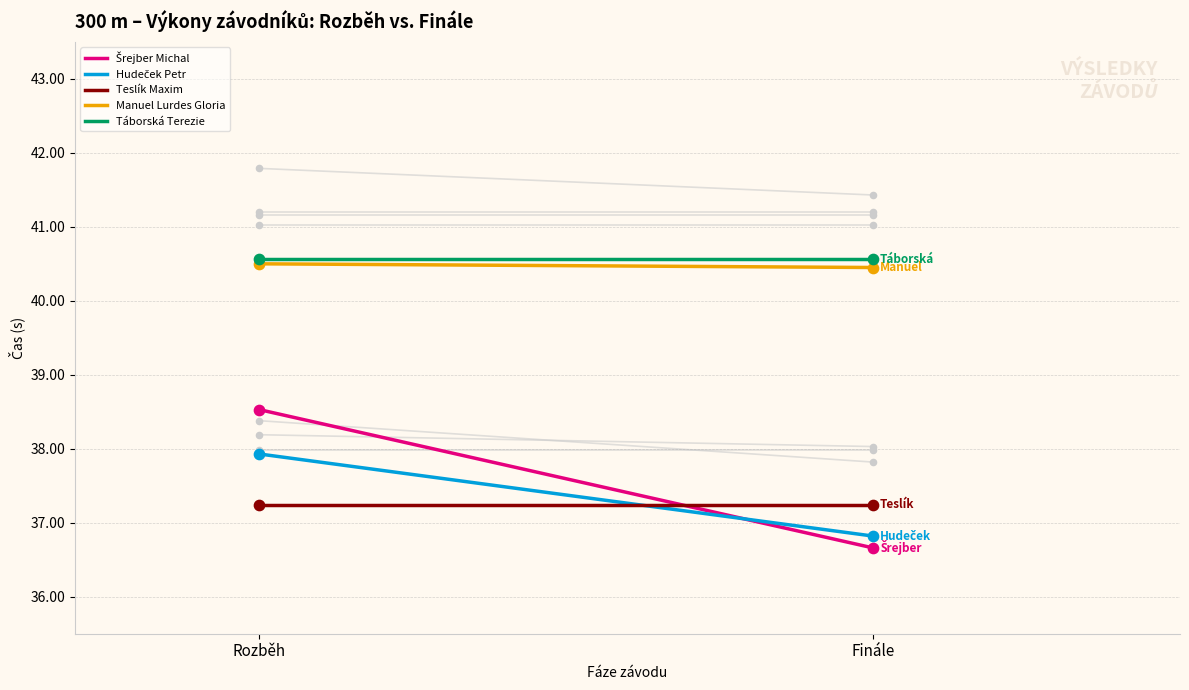

Is the value of Hudeček Petr at Finále greater than the value of Šrejber Michal at Finále?

Yes